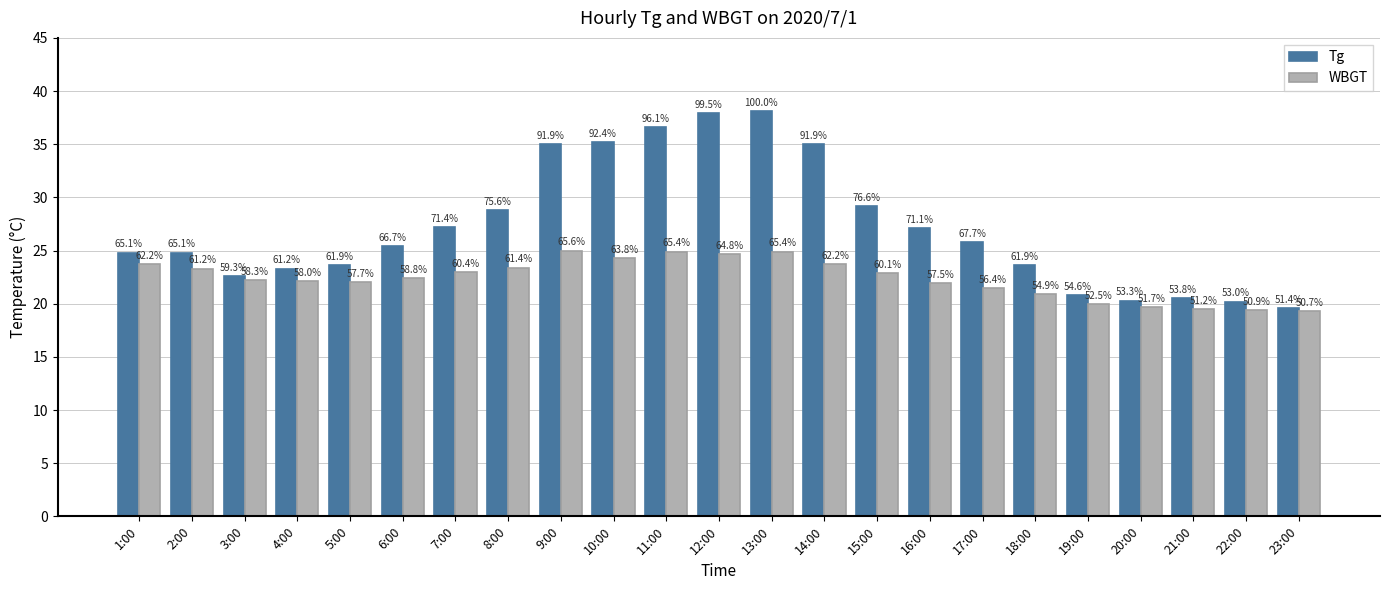

How many bars are there in total?

46